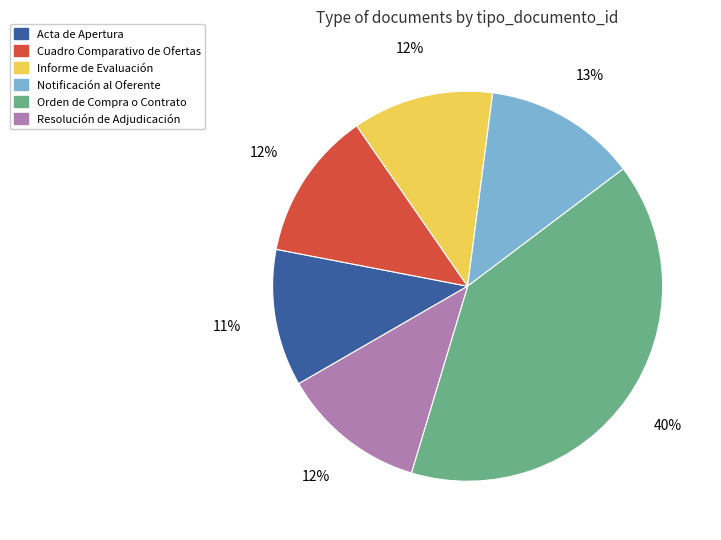

True or false: Acta de Apertura accounts for 1% of the total.

False